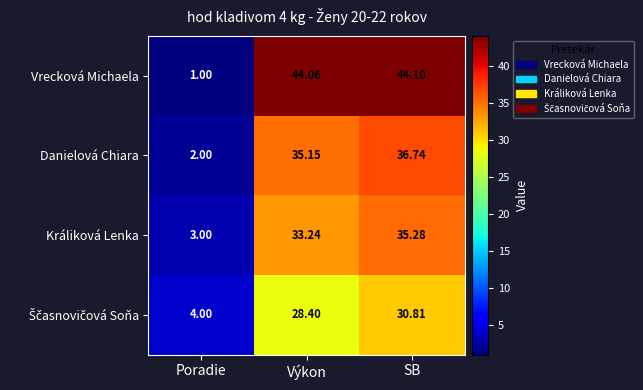

Which series has the largest range (max minus min)?

Vrecková Michaela